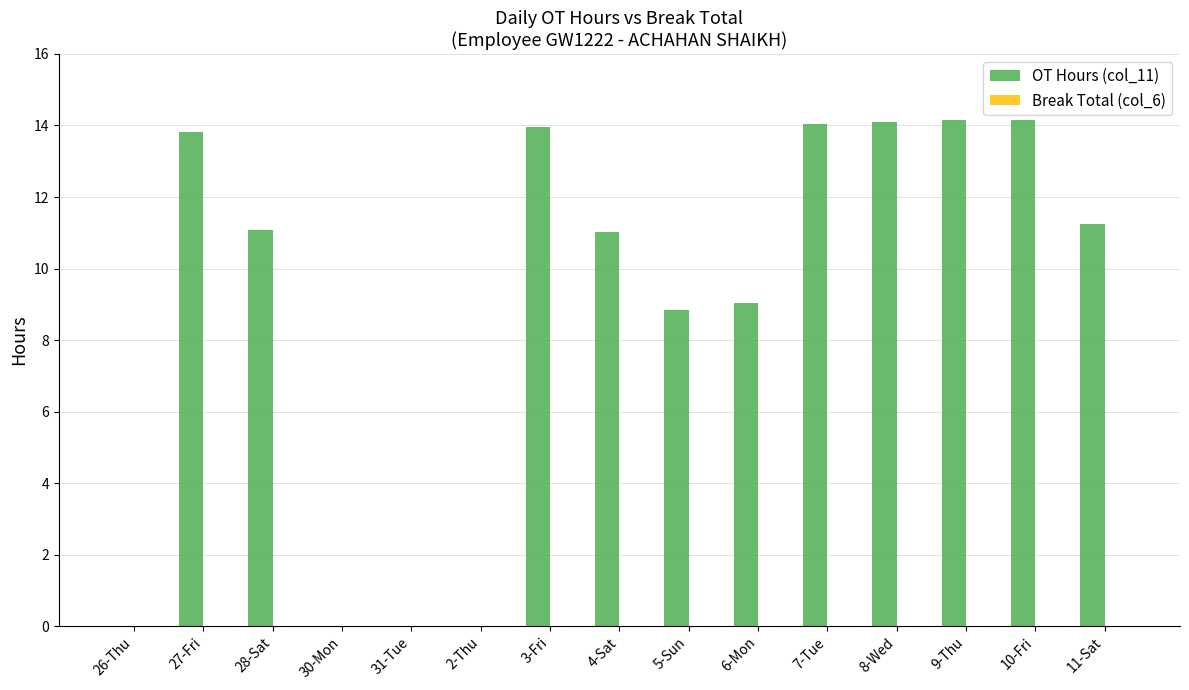

What is the maximum value shown in the chart?

14.2